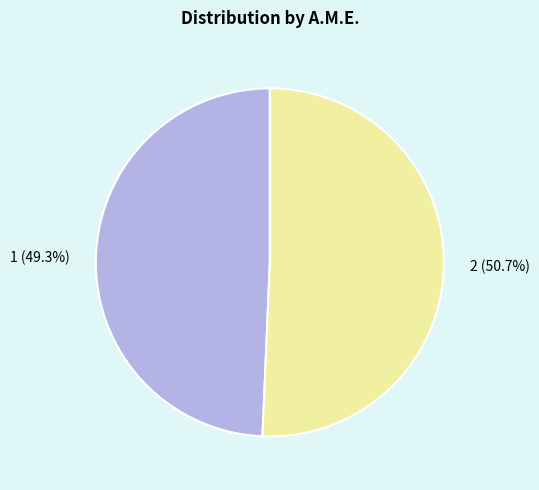

Is it true that 1 is 63% of the pie?

False